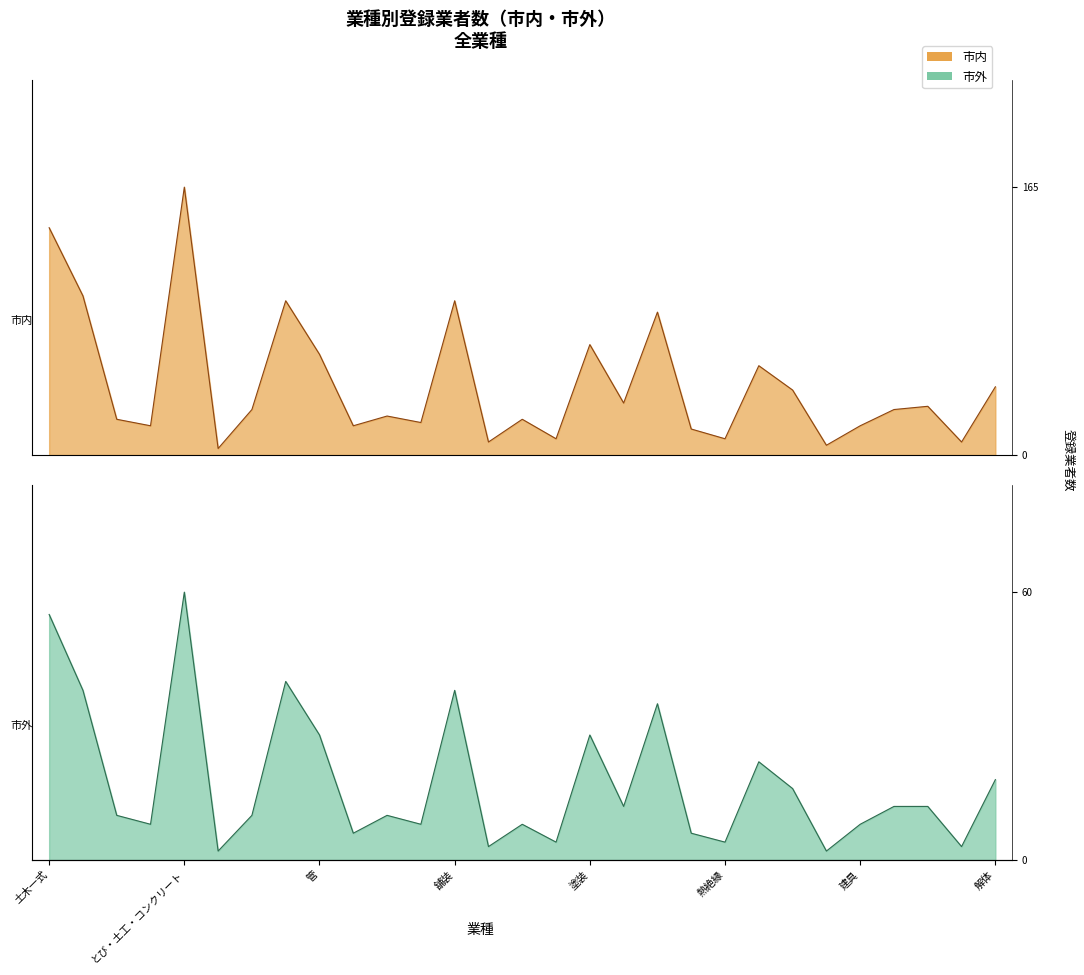

Which series has the largest total across all categories?

市内